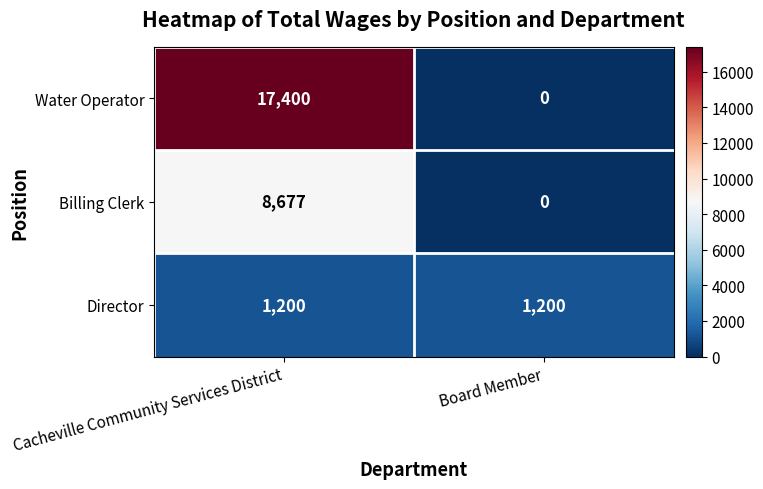

Reading right to left, extract all data points from this chart.

Water Operator: 0	17400
Billing Clerk: 0	8677
Director: 1200	1200